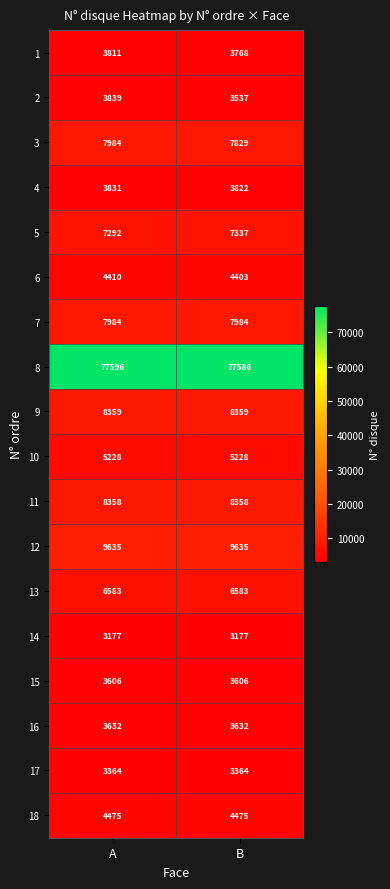

What is the sum of all 5 values?

14629